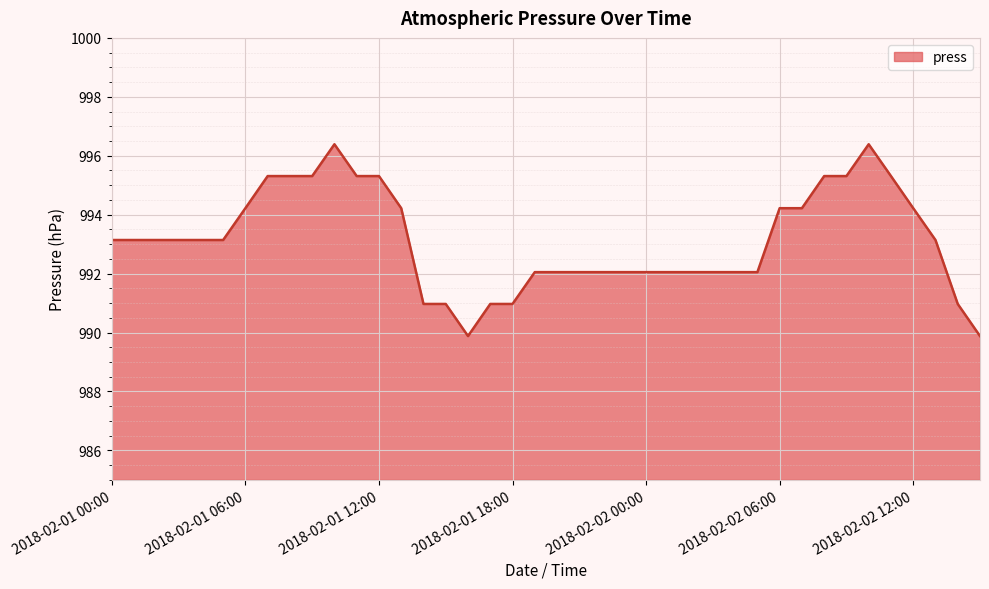

What is the maximum value shown in the chart?

996.4